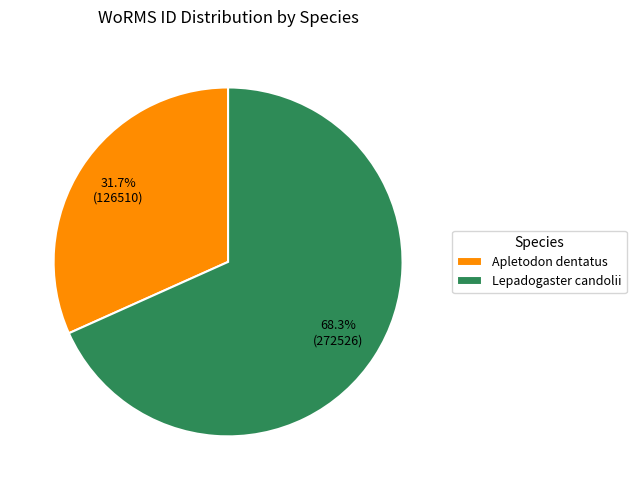

Which category has the smallest portion of the pie?

Apletodon dentatus